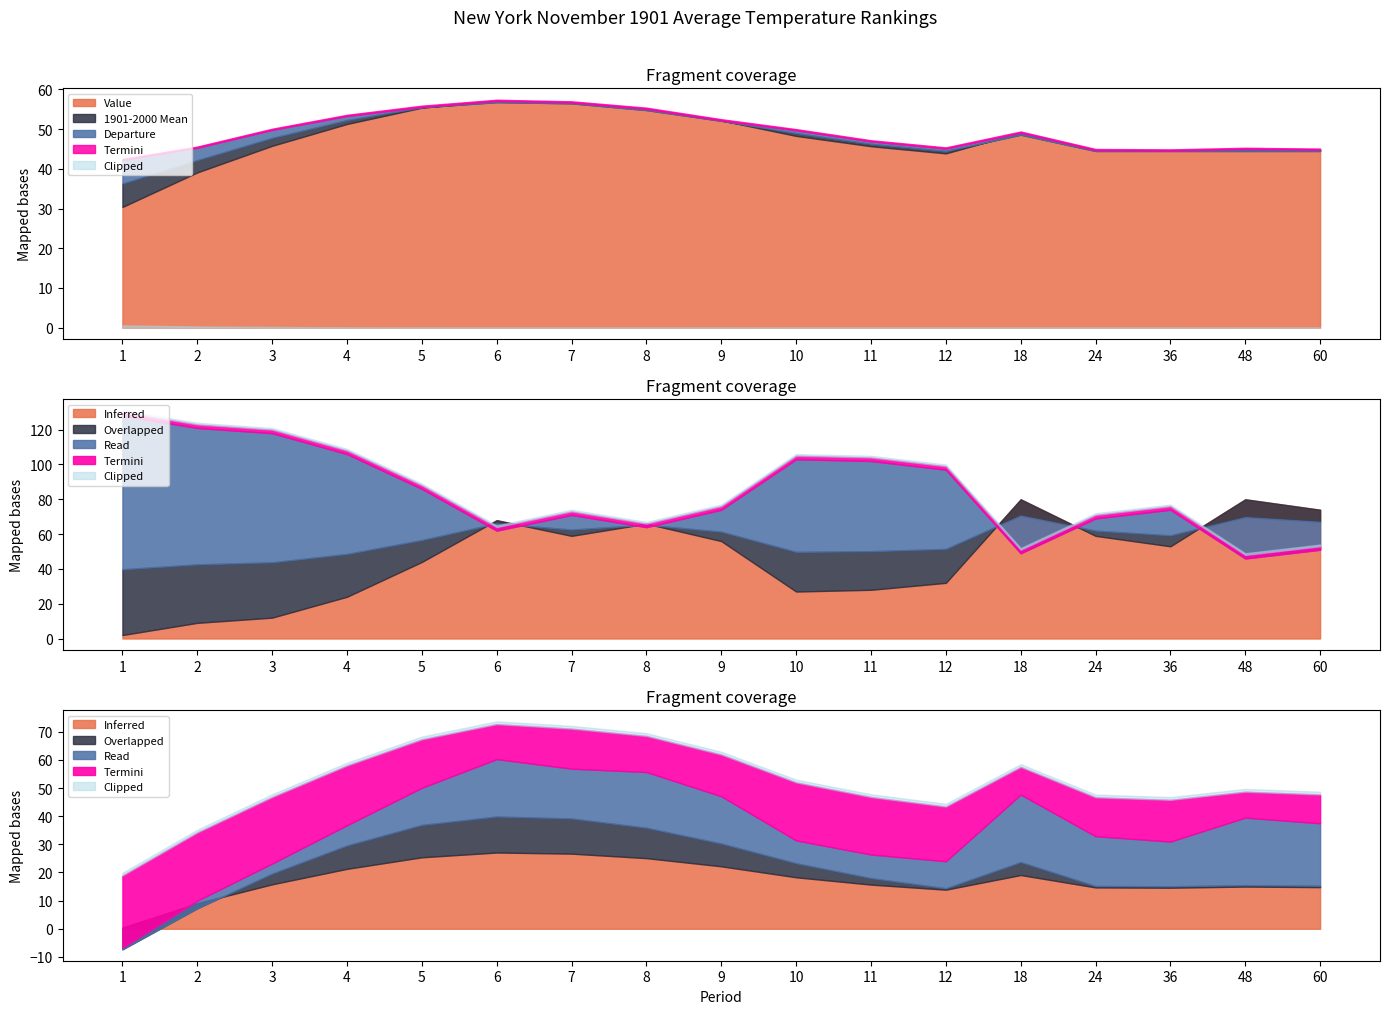

At how many categories does at least one series exceed 99?

6